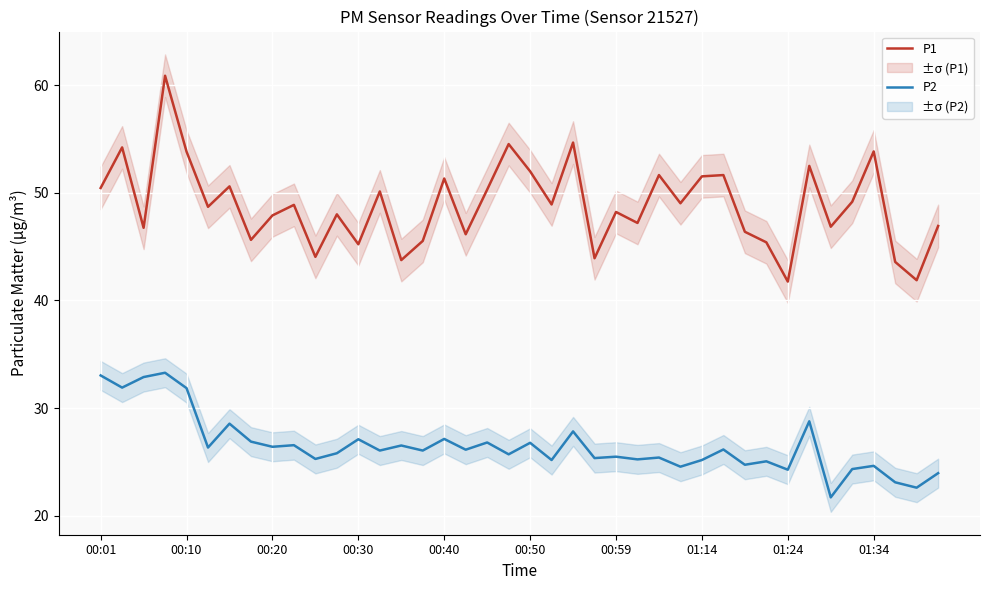

How many data points in P1 are above 48?

22